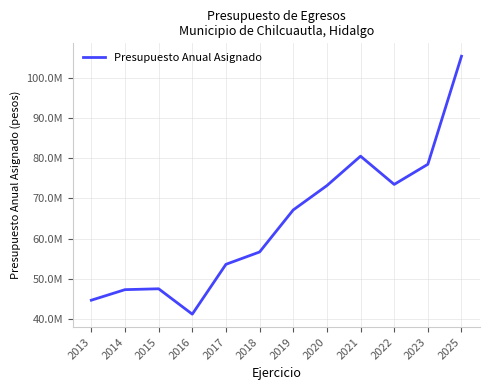

Where is the data nearest to the value 73295676?

2020